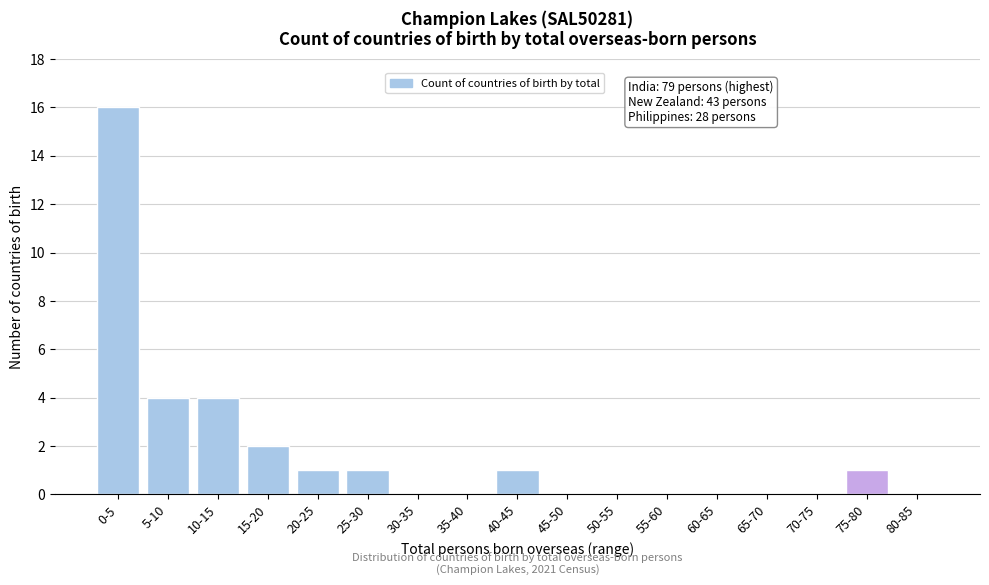

Reading right to left, extract all data points from this chart.

80-85=0	75-80=1	70-75=0	65-70=0	60-65=0	55-60=0	50-55=0	45-50=0	40-45=1	35-40=0	30-35=0	25-30=1	20-25=1	15-20=2	10-15=4	5-10=4	0-5=16